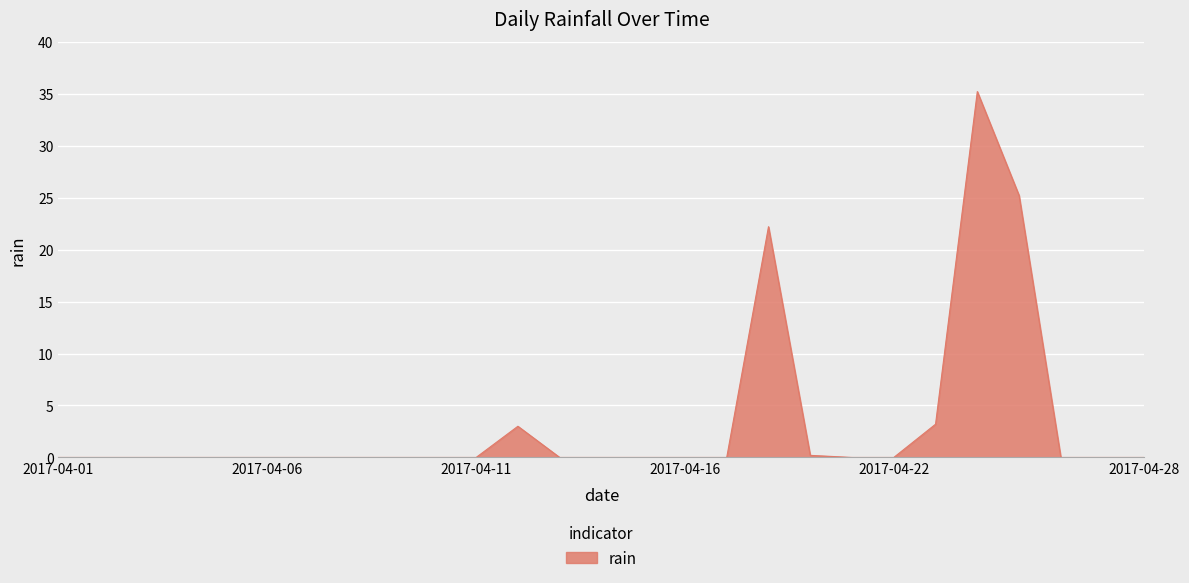

Reading right to left, what are all the values shown in this chart?

0.0	0.0	0.0	25.2	35.2	3.2	0.0	0.0	0.2	22.2	0.0	0.0	0.0	0.0	0.0	3.0	0.0	0.0	0.0	0.0	0.0	0.0	0.0	0.0	0.0	0.0	0.0